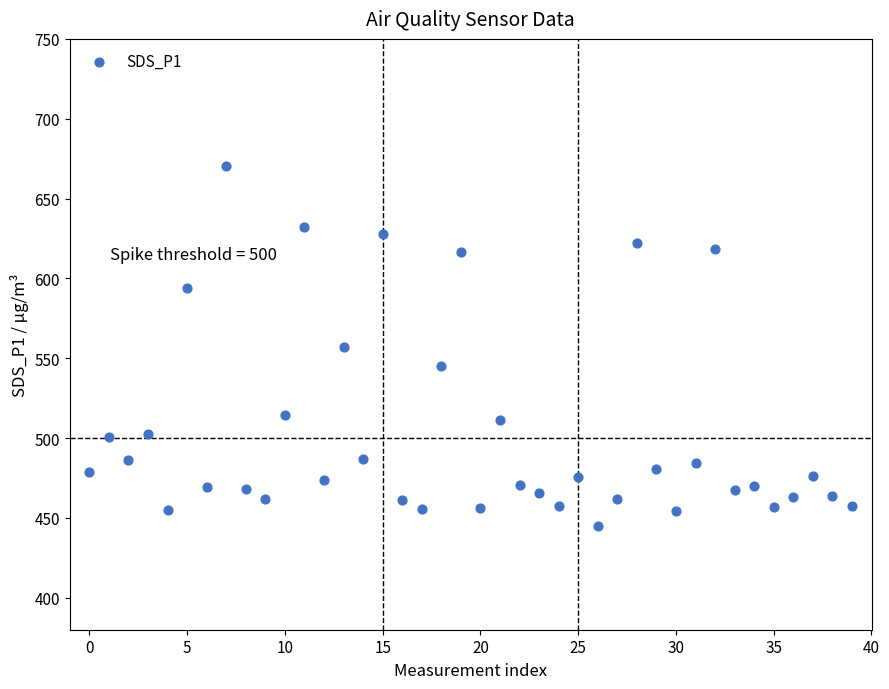

What is the range of Y values (max minus min)?

225.6